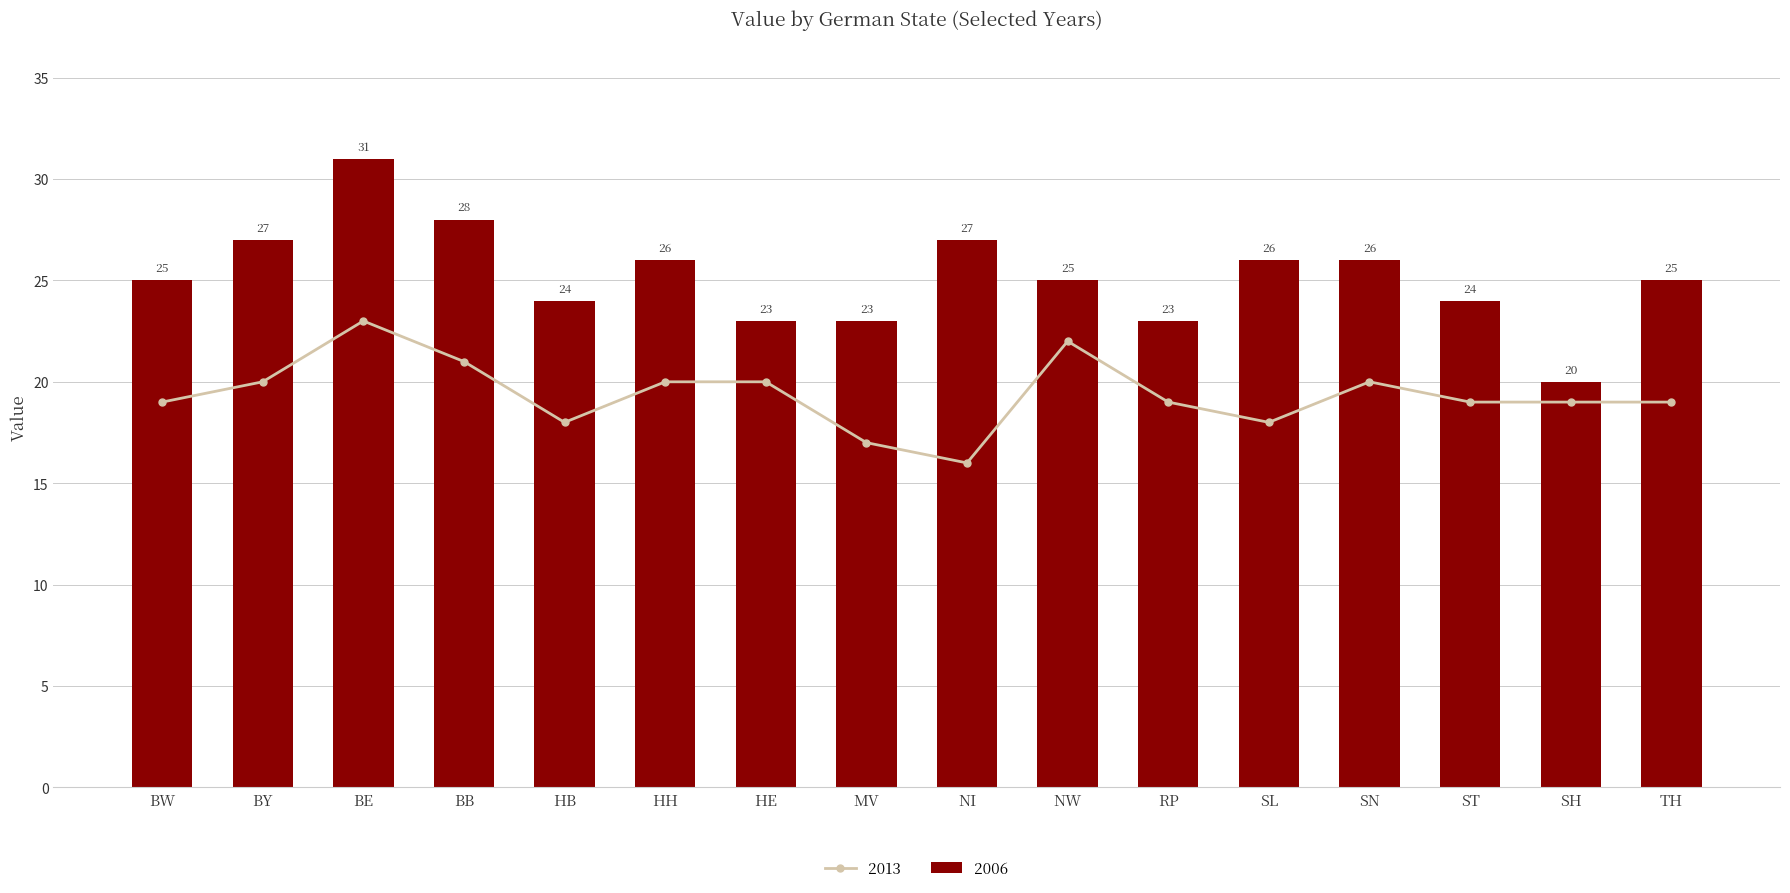

The value of 2012 at BY is 6. True or false?

False